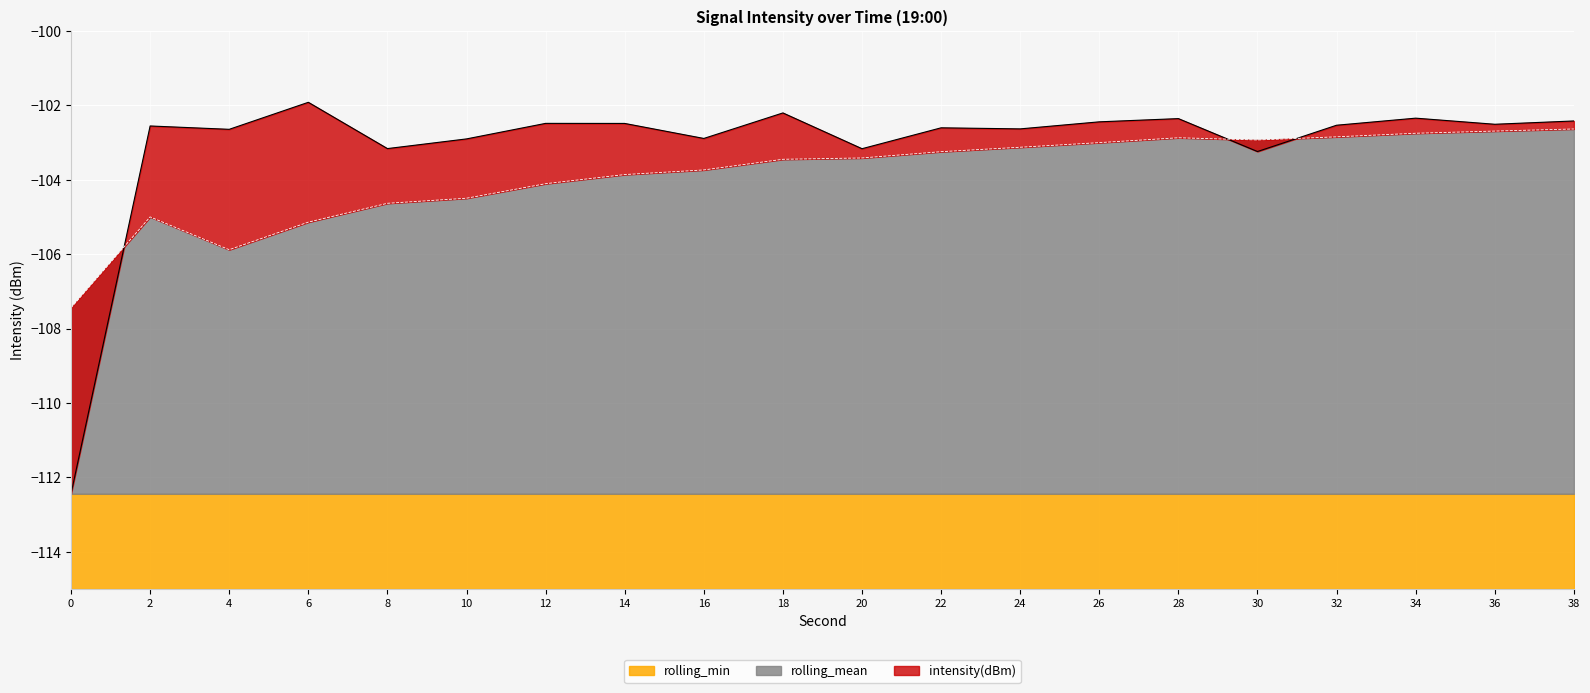

How many data points in rolling_mean are less than -103?

14